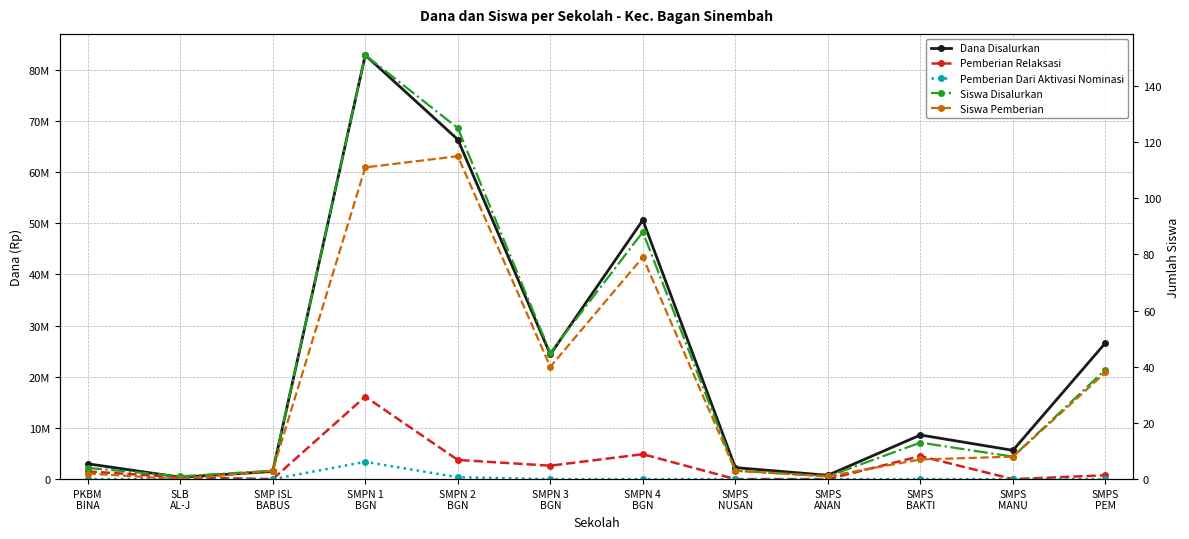

In Pemberian Relaksasi, how many points are higher than both neighbors (excluding endpoints)?

3